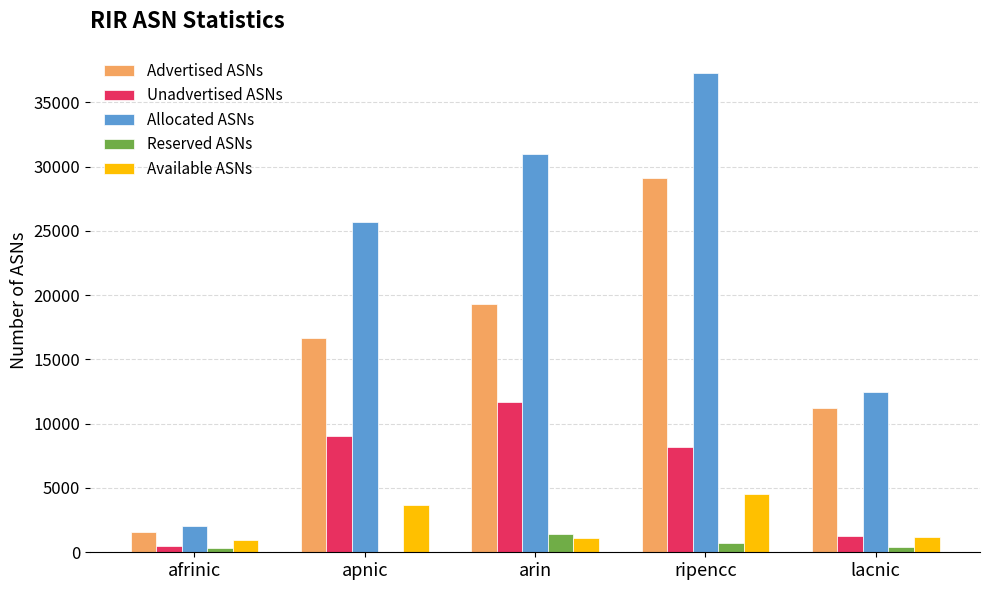

What are all the series names shown in the legend?

Advertised ASNs, Unadvertised ASNs, Allocated ASNs, Reserved ASNs, Available ASNs